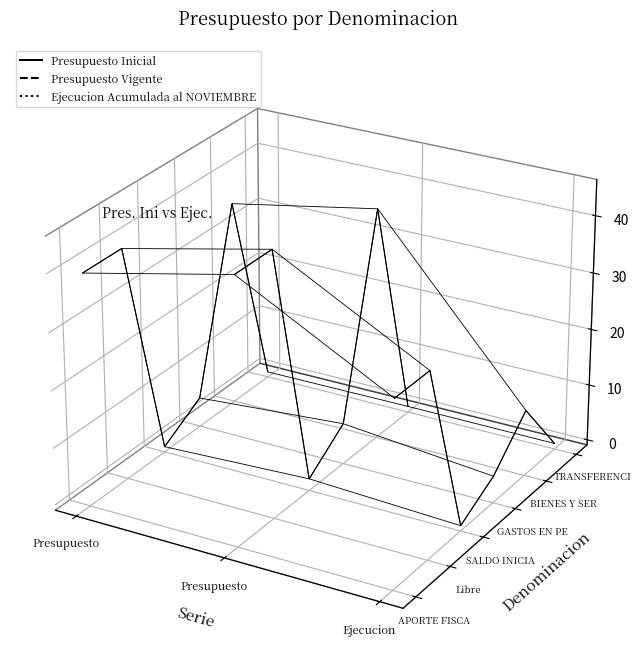

Does the chart display data point markers on the line(s)?

No